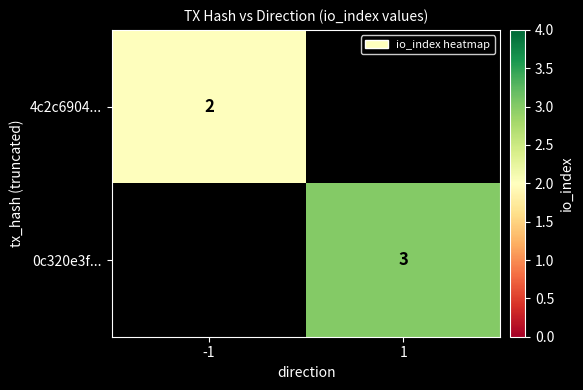

True or false: 0c320e3f... has a value of 1 at 1.

False